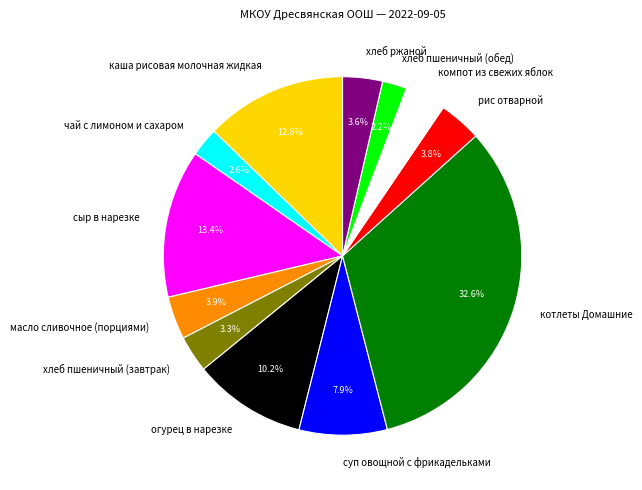

What percentage do чай с лимоном и сахаром and каша рисовая молочная жидкая together represent?

15.4%